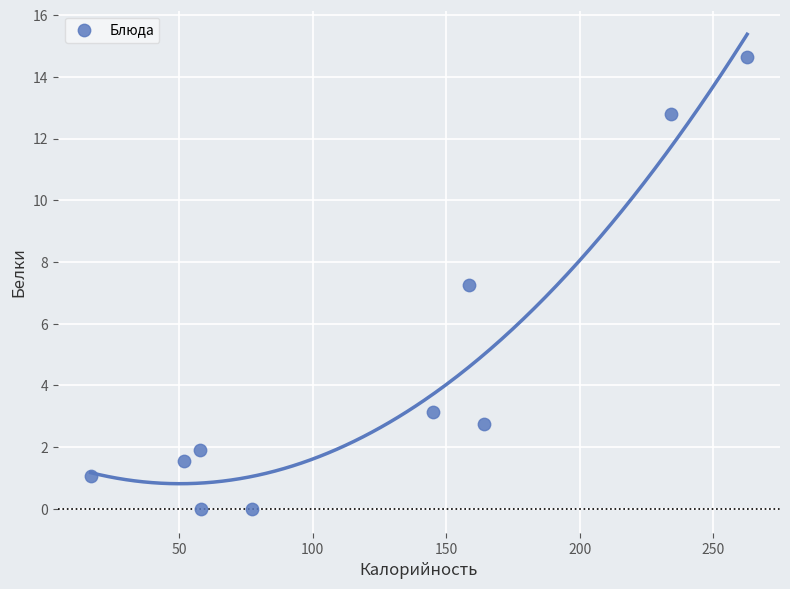

What Y value in the scatter plot is closest to 7?

7.2